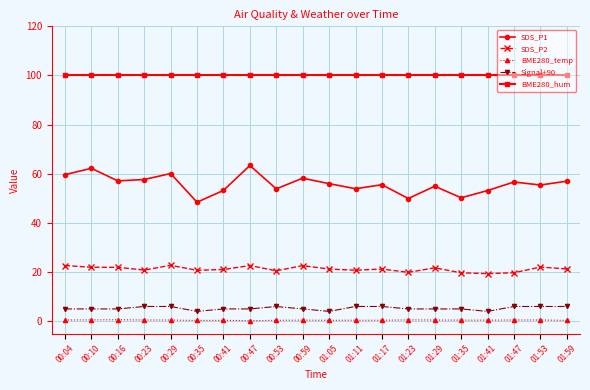

List the series in order of their peak value, lowest first.

BME280_temp, Signal+90, SDS_P2, SDS_P1, BME280_hum